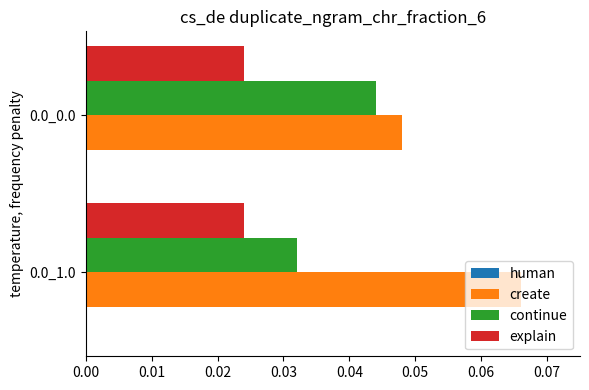

The value of continue at 0.0_0.0 is 0.1. True or false?

False